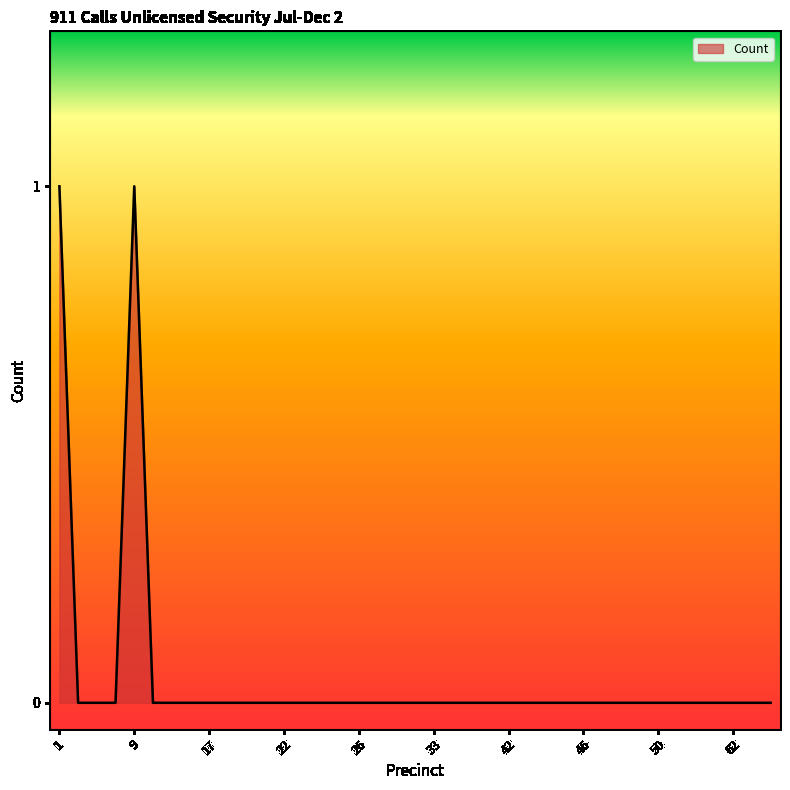

Where is the first local maximum?

9